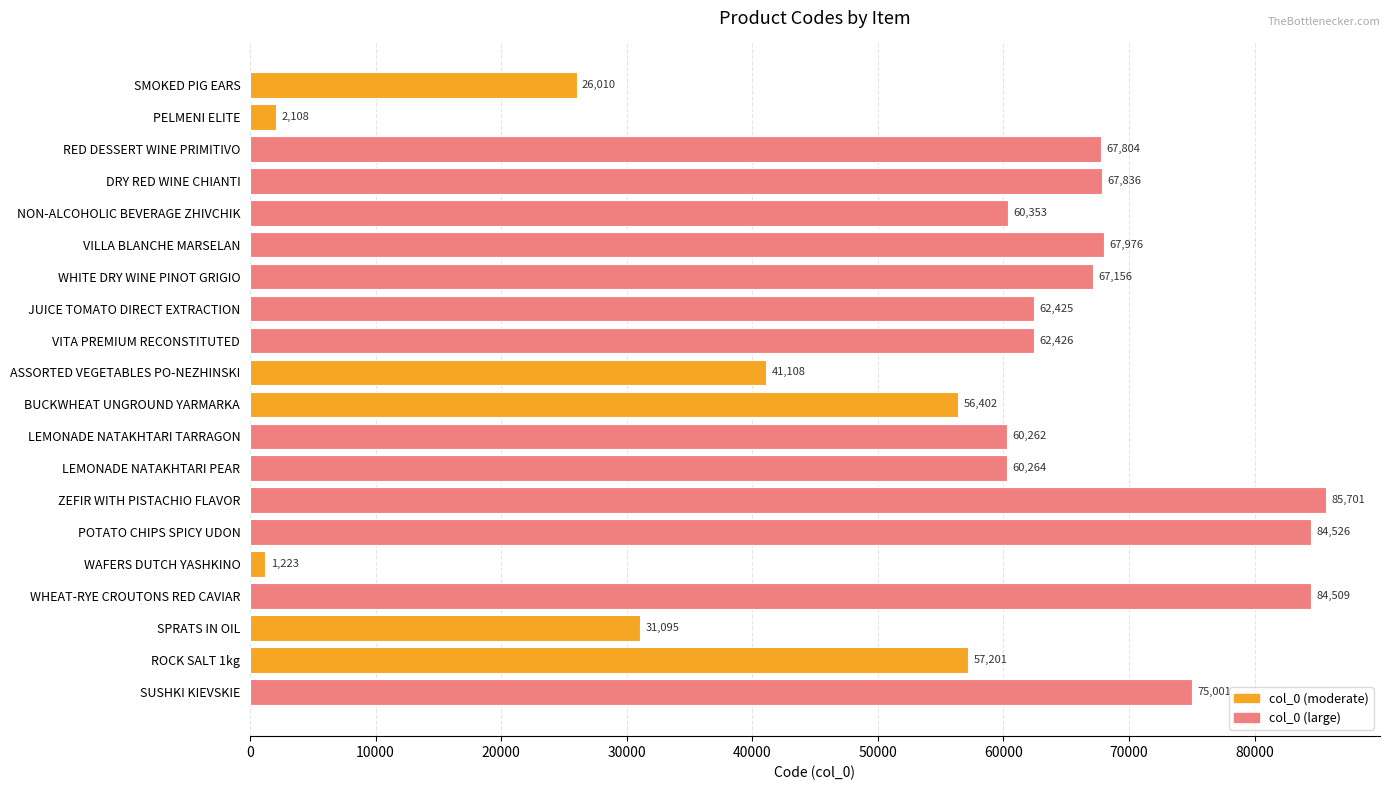

What is the change in value from WHITE DRY WINE PINOT GRIGIO to ASSORTED VEGETABLES PO-NEZHINSKI?

-26048